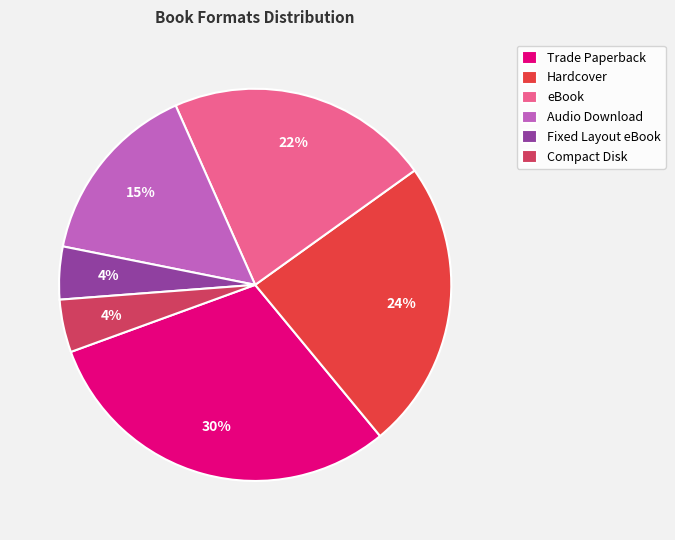

Do Fixed Layout eBook and Hardcover together represent more than half of the pie?

No